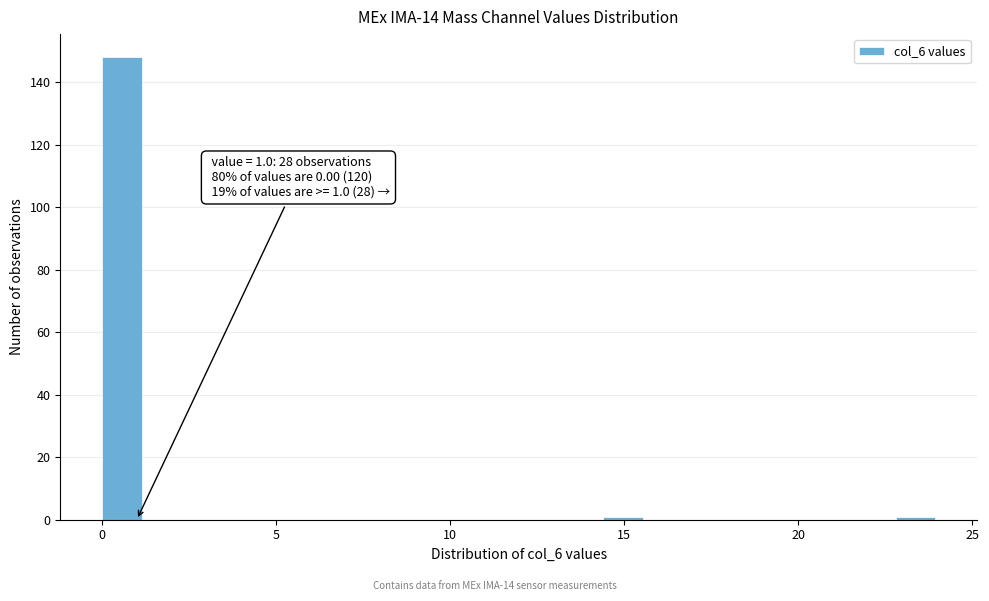

Around what value on the x-axis is the tallest bar? Give the approximate position of its centre, as read against the axis.

0.5